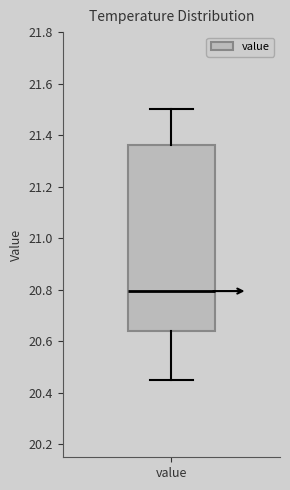

Transcribe this box plot: give where the median line is, the range the box spans, and where the two whiskers end, as read against the y-axis. The values are not printed on the chart, so give them approximately, as read against the axis.

median 20.80, box 20.64 to 21.36, whiskers 20.46 to 21.50